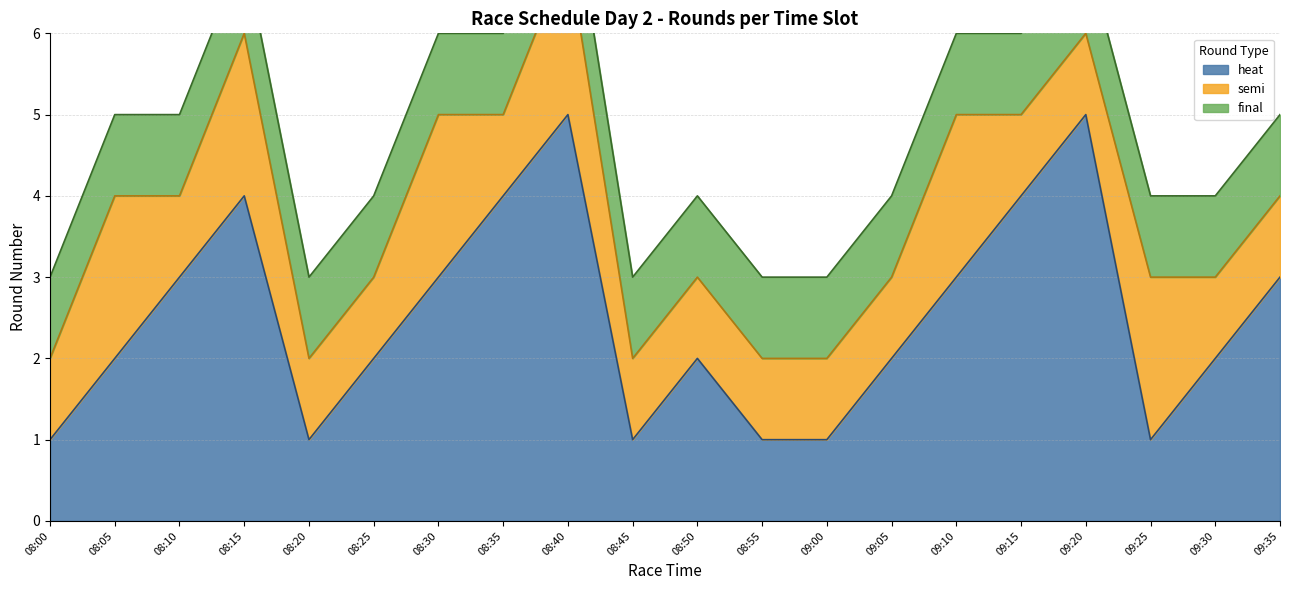

Which category has the lowest value across all series?

08:00